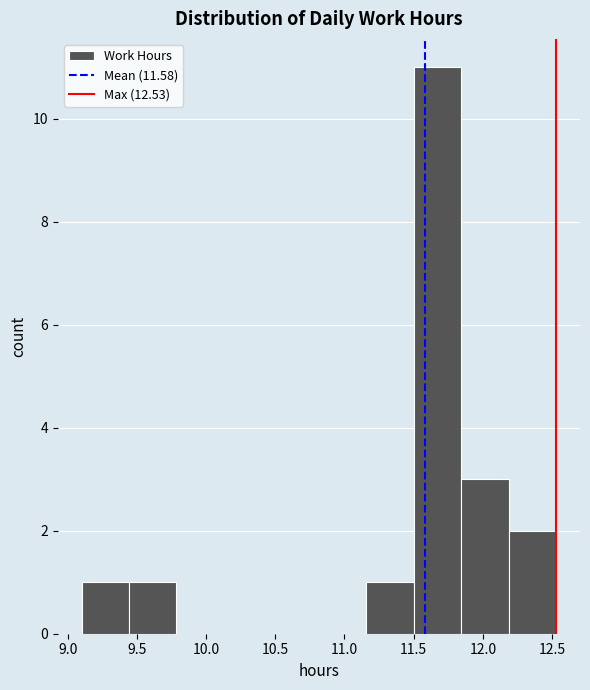

Reading left to right, transcribe this chart: for each bar, give the range it covers on the x-axis and its height. Neither the bar edges nor the heights are printed on the chart, so give them approximately, as read against the axes.

9.10 to 9.45: 1
9.45 to 9.80: 1
9.80 to 10.15: 0
10.15 to 10.45: 0
10.45 to 10.80: 0
10.80 to 11.15: 0
11.15 to 11.50: 1
11.50 to 11.85: 11
11.85 to 12.20: 3
12.20 to 12.55: 2